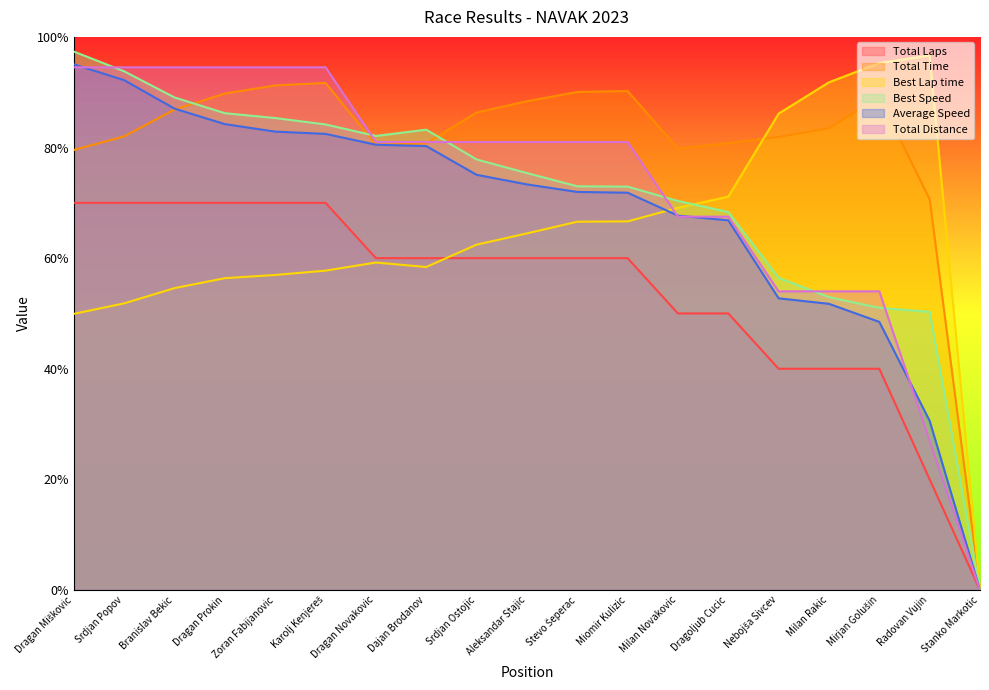

What position from the right is Srdjan Popov?

18